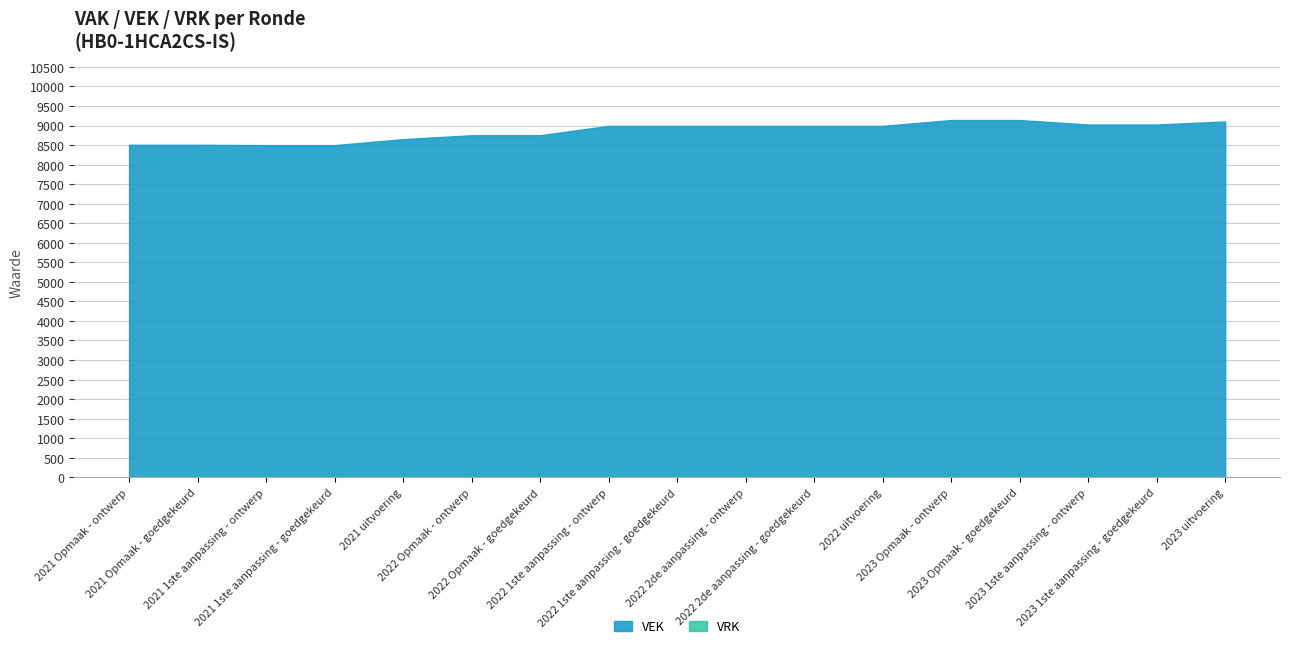

Reading left to right, extract all data points from this chart.

VEK: 2021 Opmaak - ontwerp=8507	2021 Opmaak - goedgekeurd=8507	2021 1ste aanpassing - ontwerp=8498	2021 1ste aanpassing - goedgekeurd=8498	2021 uitvoering=8651	2022 Opmaak - ontwerp=8751	2022 Opmaak - goedgekeurd=8751	2022 1ste aanpassing - ontwerp=8991	2022 1ste aanpassing - goedgekeurd=8991	2022 2de aanpassing - ontwerp=8991	2022 2de aanpassing - goedgekeurd=8991	2022 uitvoering=8991	2023 Opmaak - ontwerp=9140	2023 Opmaak - goedgekeurd=9140	2023 1ste aanpassing - ontwerp=9025	2023 1ste aanpassing - goedgekeurd=9025	2023 uitvoering=9103
VRK: 2021 Opmaak - ontwerp=0	2021 Opmaak - goedgekeurd=0	2021 1ste aanpassing - ontwerp=0	2021 1ste aanpassing - goedgekeurd=0	2021 uitvoering=0	2022 Opmaak - ontwerp=0	2022 Opmaak - goedgekeurd=0	2022 1ste aanpassing - ontwerp=0	2022 1ste aanpassing - goedgekeurd=0	2022 2de aanpassing - ontwerp=0	2022 2de aanpassing - goedgekeurd=0	2022 uitvoering=0	2023 Opmaak - ontwerp=0	2023 Opmaak - goedgekeurd=0	2023 1ste aanpassing - ontwerp=0	2023 1ste aanpassing - goedgekeurd=0	2023 uitvoering=0